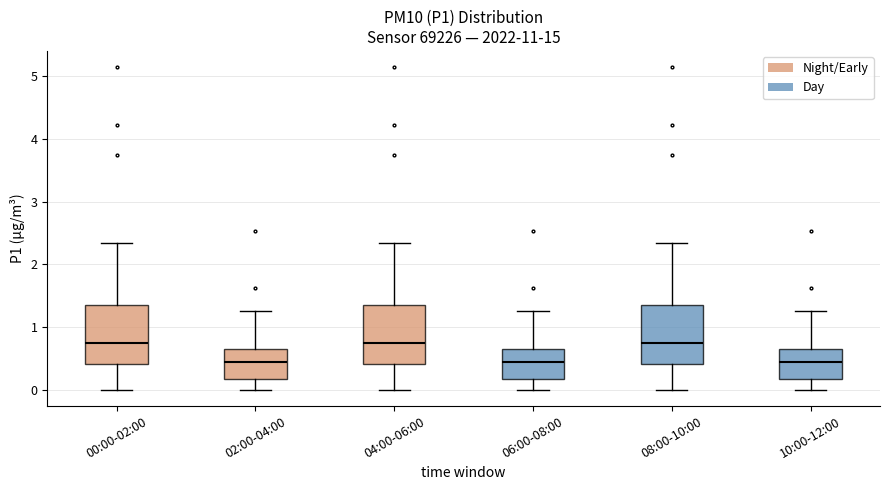

Reading left to right, transcribe this box plot: for each box, give where its median line is, the range the box spans, and where its two whiskers end, as read against the y-axis. The values are not printed on the chart, so give them approximately, as read against the axis.

00:00-02:00: median 0.8, box 0.4 to 1.4, whiskers 0.0 to 2.4
02:00-04:00: median 0.5, box 0.2 to 0.7, whiskers 0.0 to 1.3
04:00-06:00: median 0.8, box 0.4 to 1.4, whiskers 0.0 to 2.4
06:00-08:00: median 0.5, box 0.2 to 0.7, whiskers 0.0 to 1.3
08:00-10:00: median 0.8, box 0.4 to 1.4, whiskers 0.0 to 2.4
10:00-12:00: median 0.5, box 0.2 to 0.7, whiskers 0.0 to 1.3